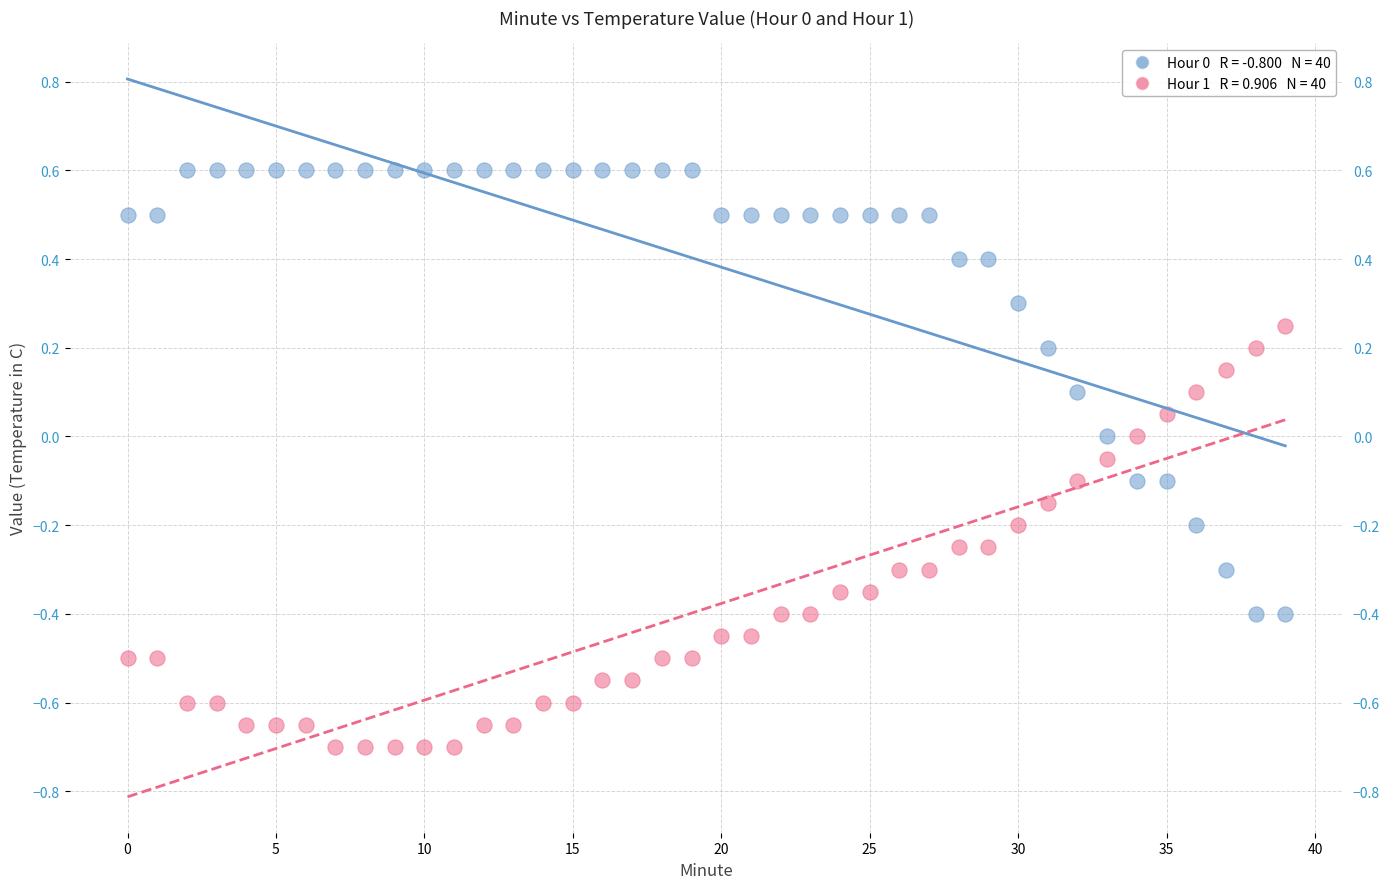

Across all data points, what is the range of Y values (max minus min)?

1.3